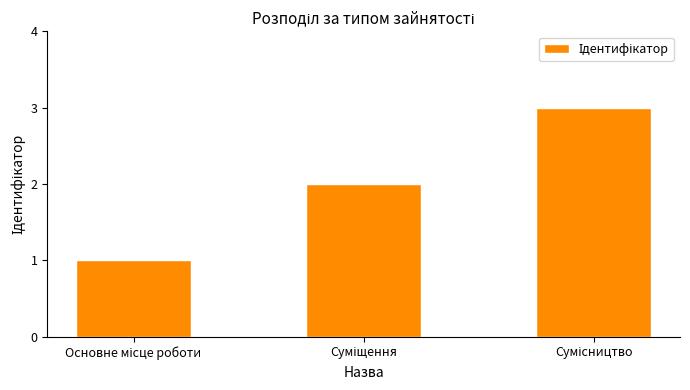

What is the sum of all values?

6